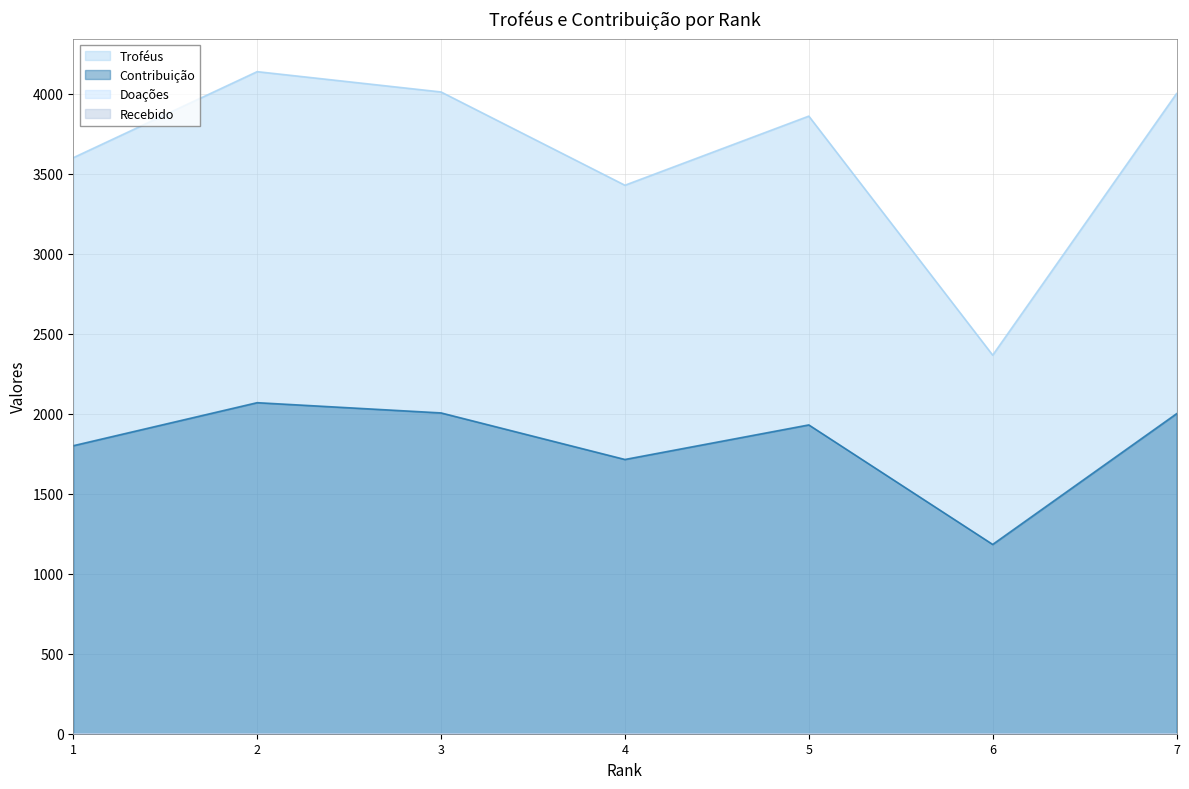

Between 5 and 6, which series saw the biggest shift?

Troféus